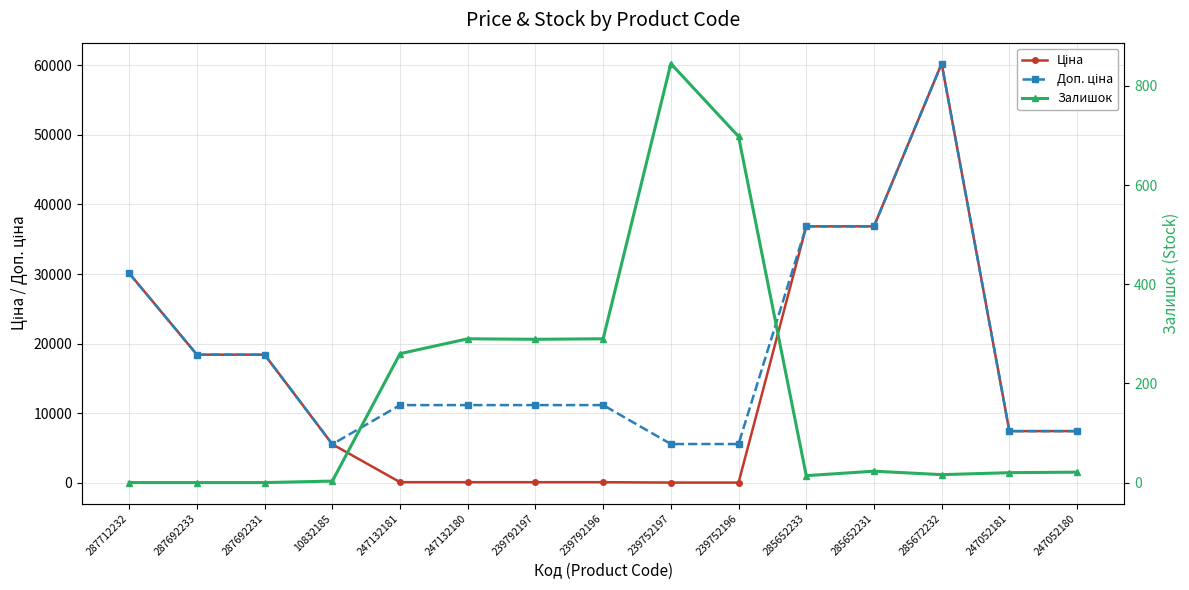

True or false: Ціна and Доп. ціна intersect in this chart.

False